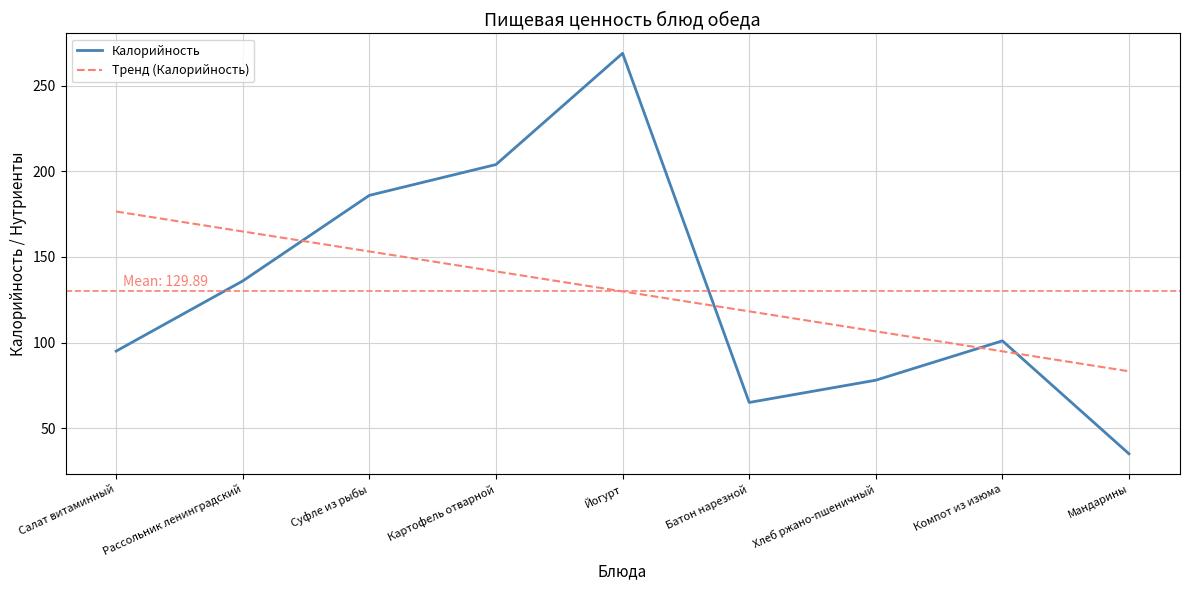

What is the sum of all Тренд (Калорийность) values?

1169.0